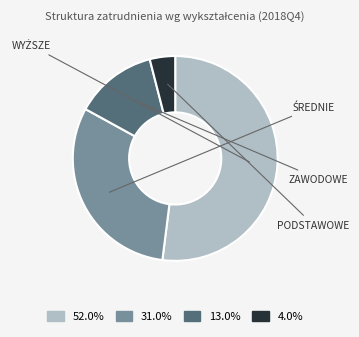

Is there any slice that represents more than half of the pie?

Yes